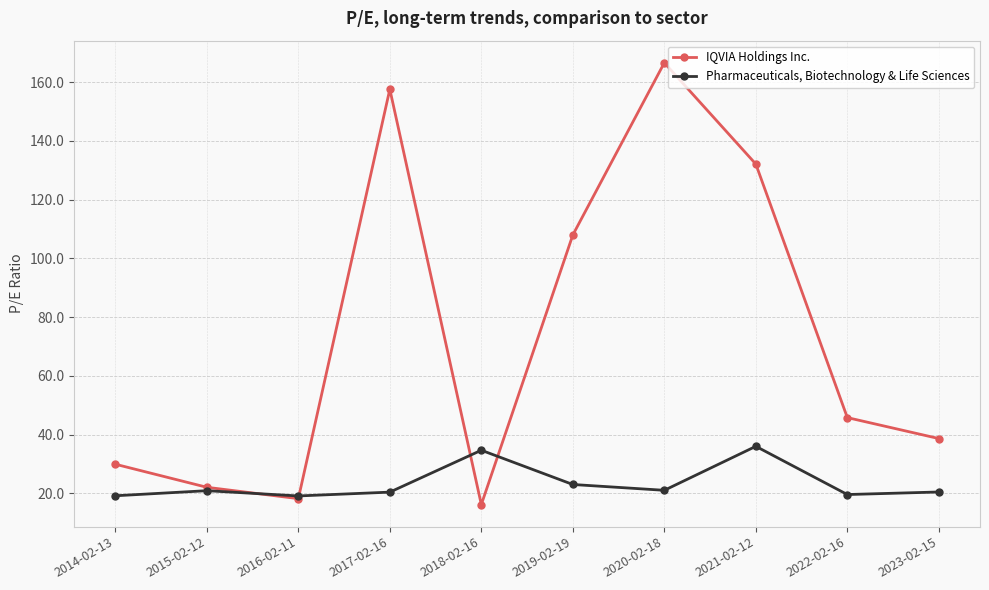

What position from the right is 2014-02-13?

10